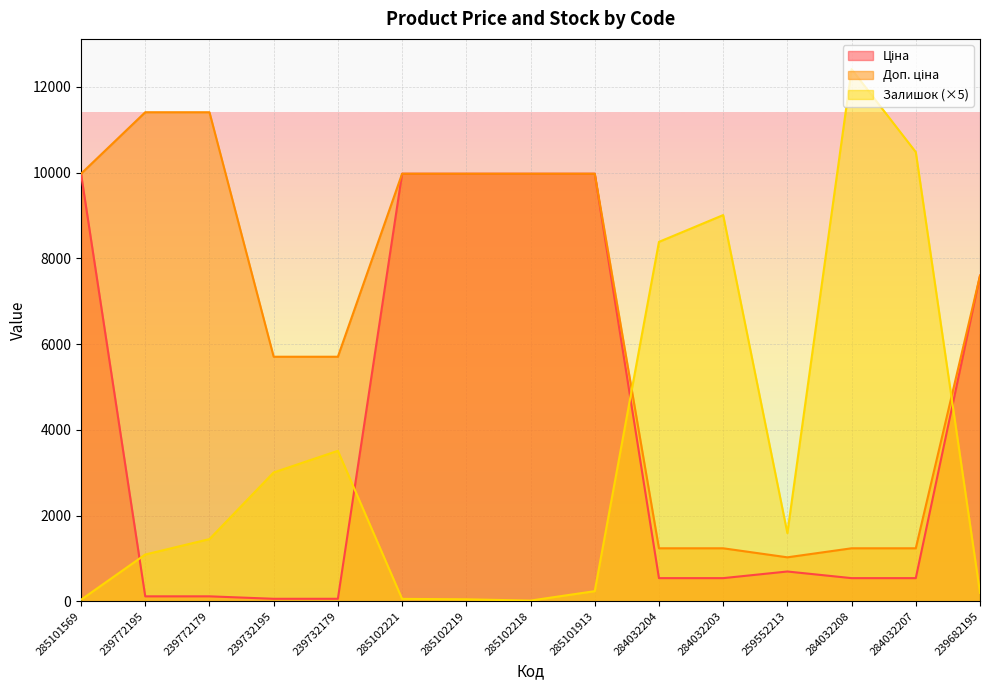

True or false: Залишок has a value of 1450.0 at 239772179.

True